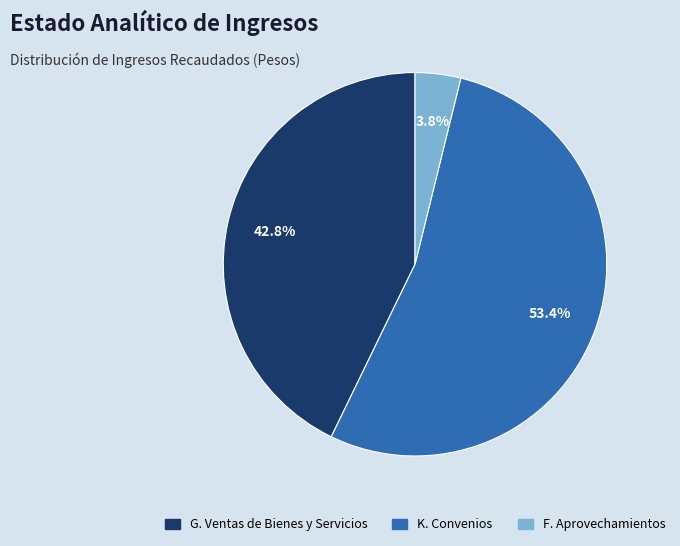

How many segments does this pie chart have?

3